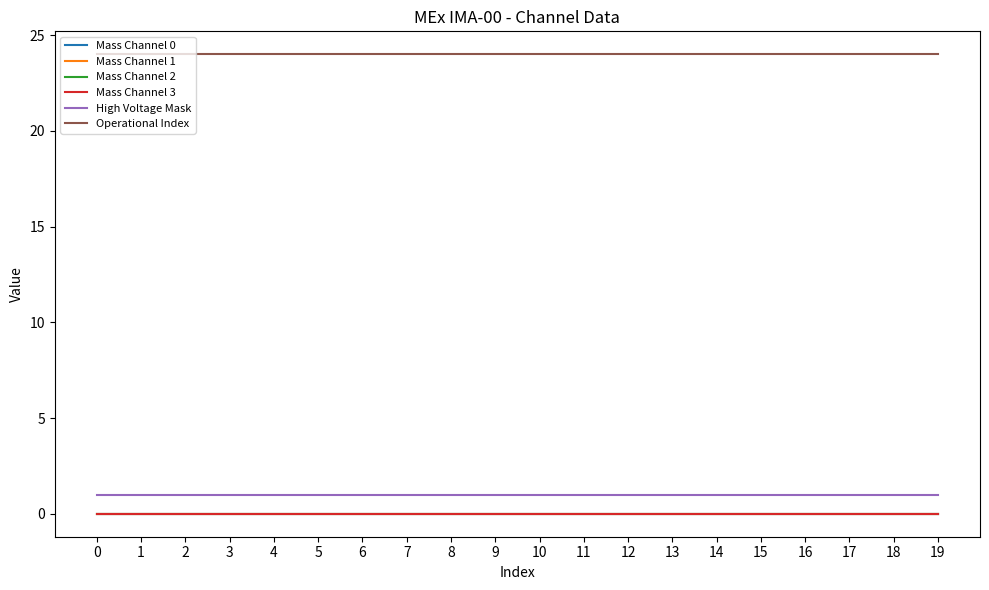

Reading left to right, list all the values displayed in this chart.

Mass Channel 0: 0	0	0	0	0	0	0	0	0	0	0	0	0	0	0	0	0	0	0	0
Mass Channel 1: 0	0	0	0	0	0	0	0	0	0	0	0	0	0	0	0	0	0	0	0
Mass Channel 2: 0	0	0	0	0	0	0	0	0	0	0	0	0	0	0	0	0	0	0	0
Mass Channel 3: 0	0	0	0	0	0	0	0	0	0	0	0	0	0	0	0	0	0	0	0
High Voltage Mask: 1	1	1	1	1	1	1	1	1	1	1	1	1	1	1	1	1	1	1	1
Operational Index: 24	24	24	24	24	24	24	24	24	24	24	24	24	24	24	24	24	24	24	24